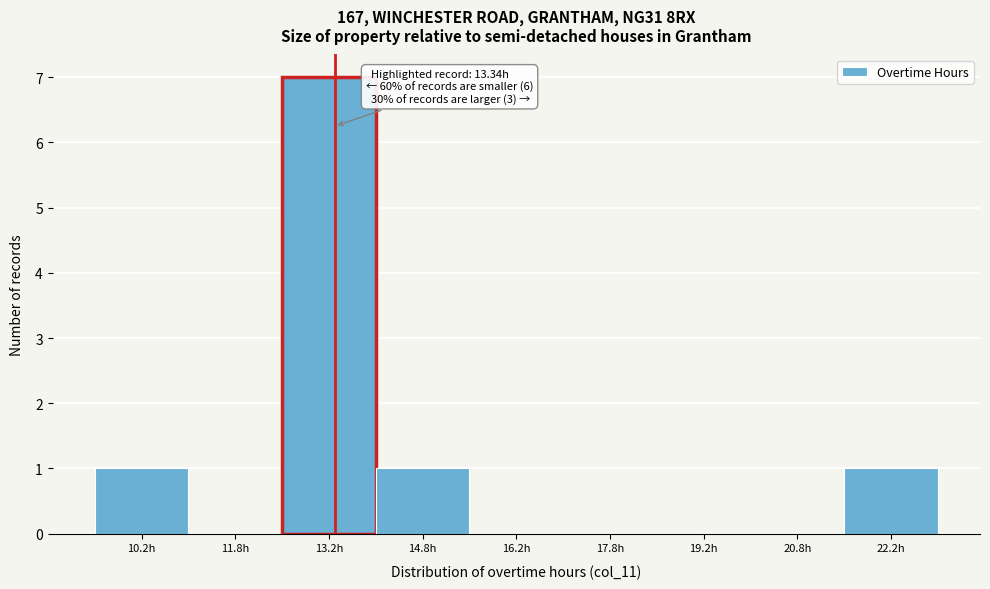

Over which range of the x-axis is the bar tallest?

12.5 to 14.0